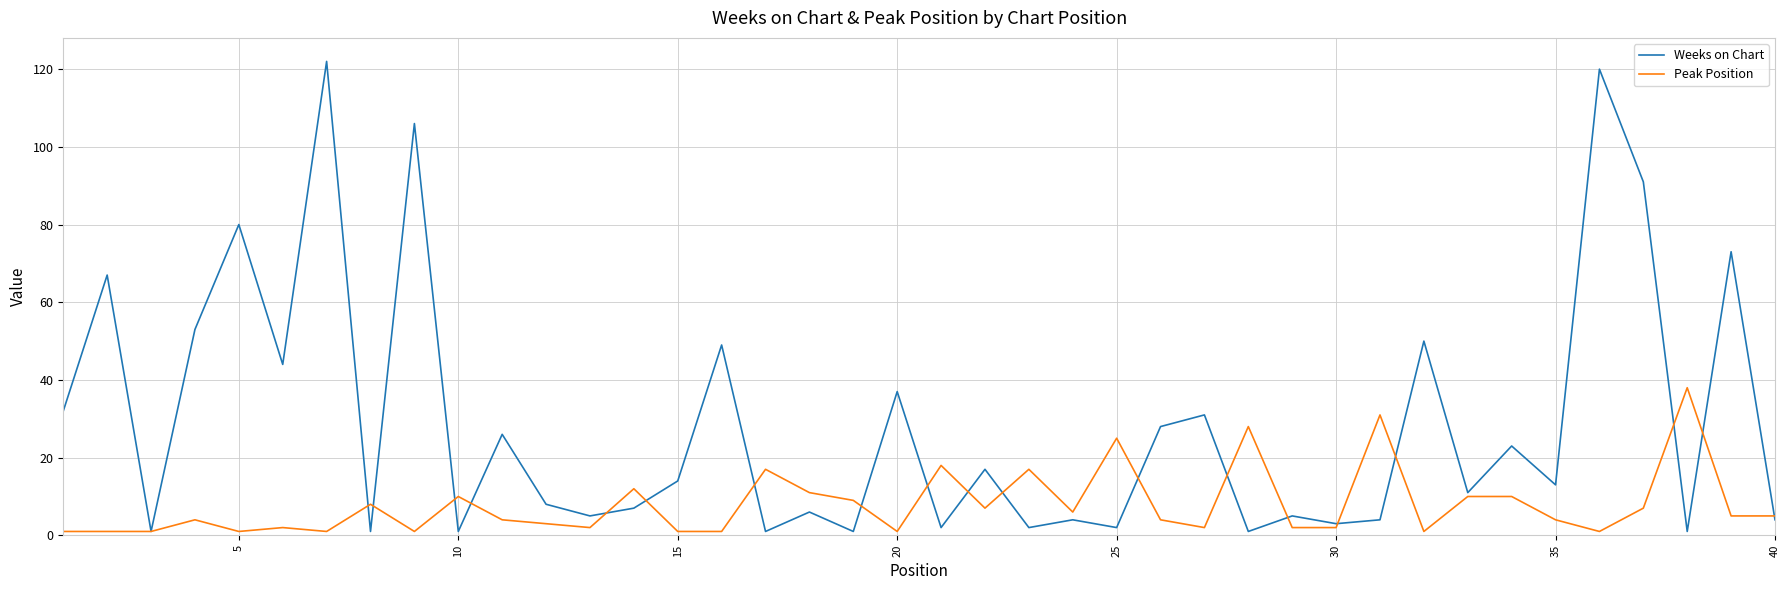

What is the maximum value shown in the chart?

122